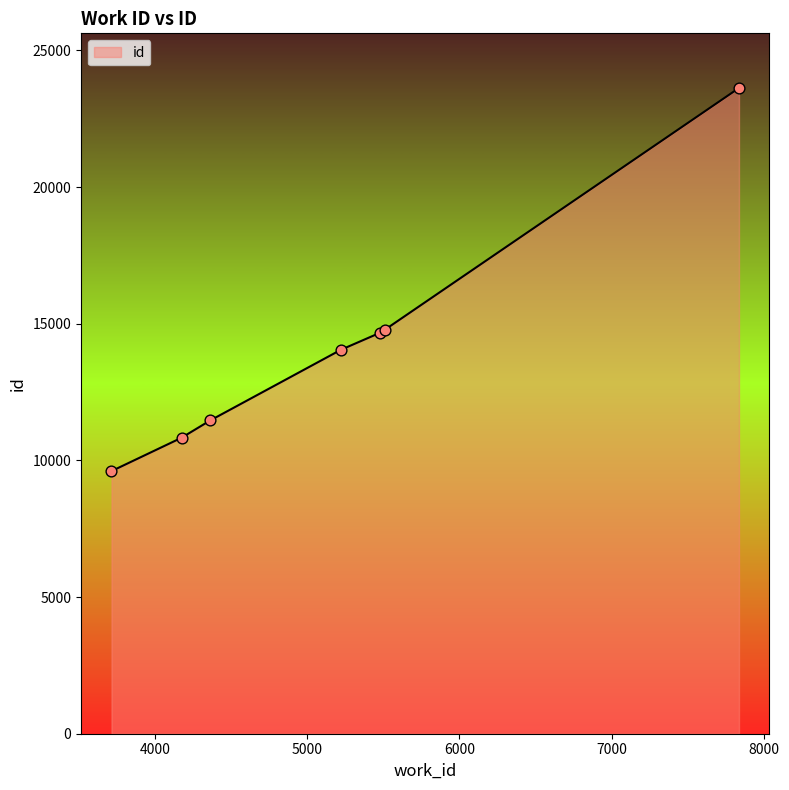

True or false: there are more than 1 points higher than both neighbors.

False